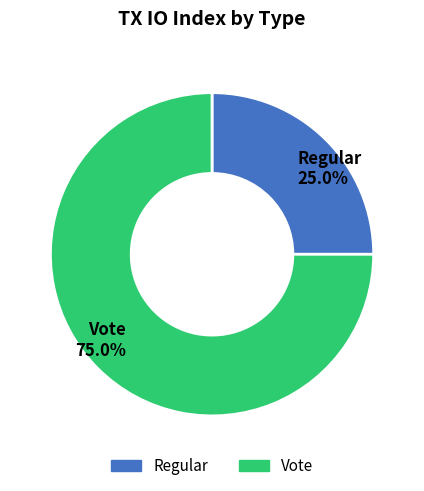

Is the sum of Regular and Vote greater than half?

Yes